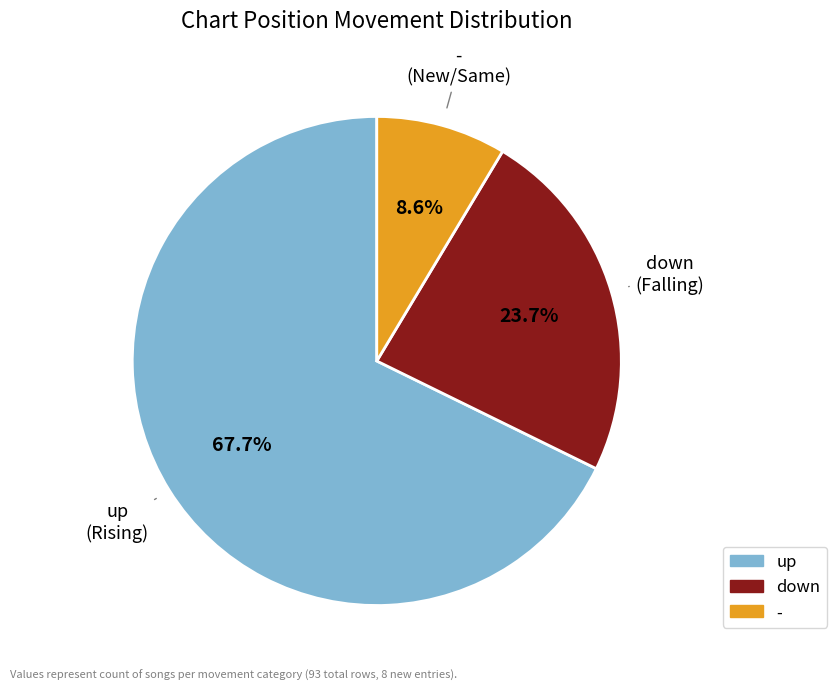

Count the number of slices in the pie.

3